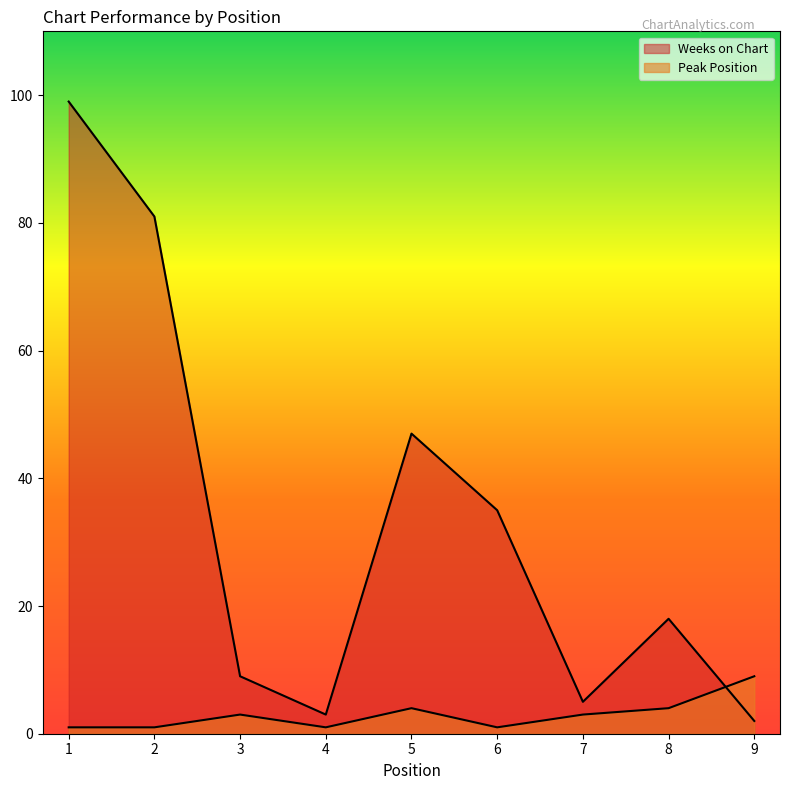

What is the average value of the Weeks on Chart series?

33